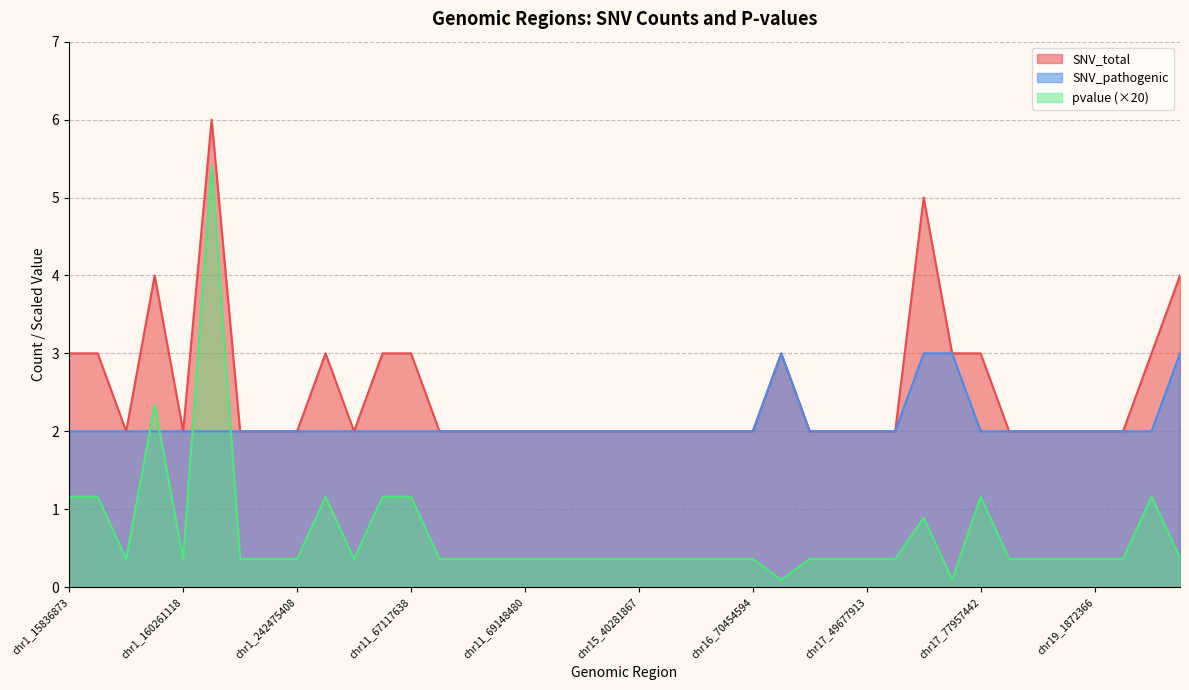

Is the value of SNV_total at chr11_67995702 greater than the value of SNV_pathogenic at chr19_1872366?

No